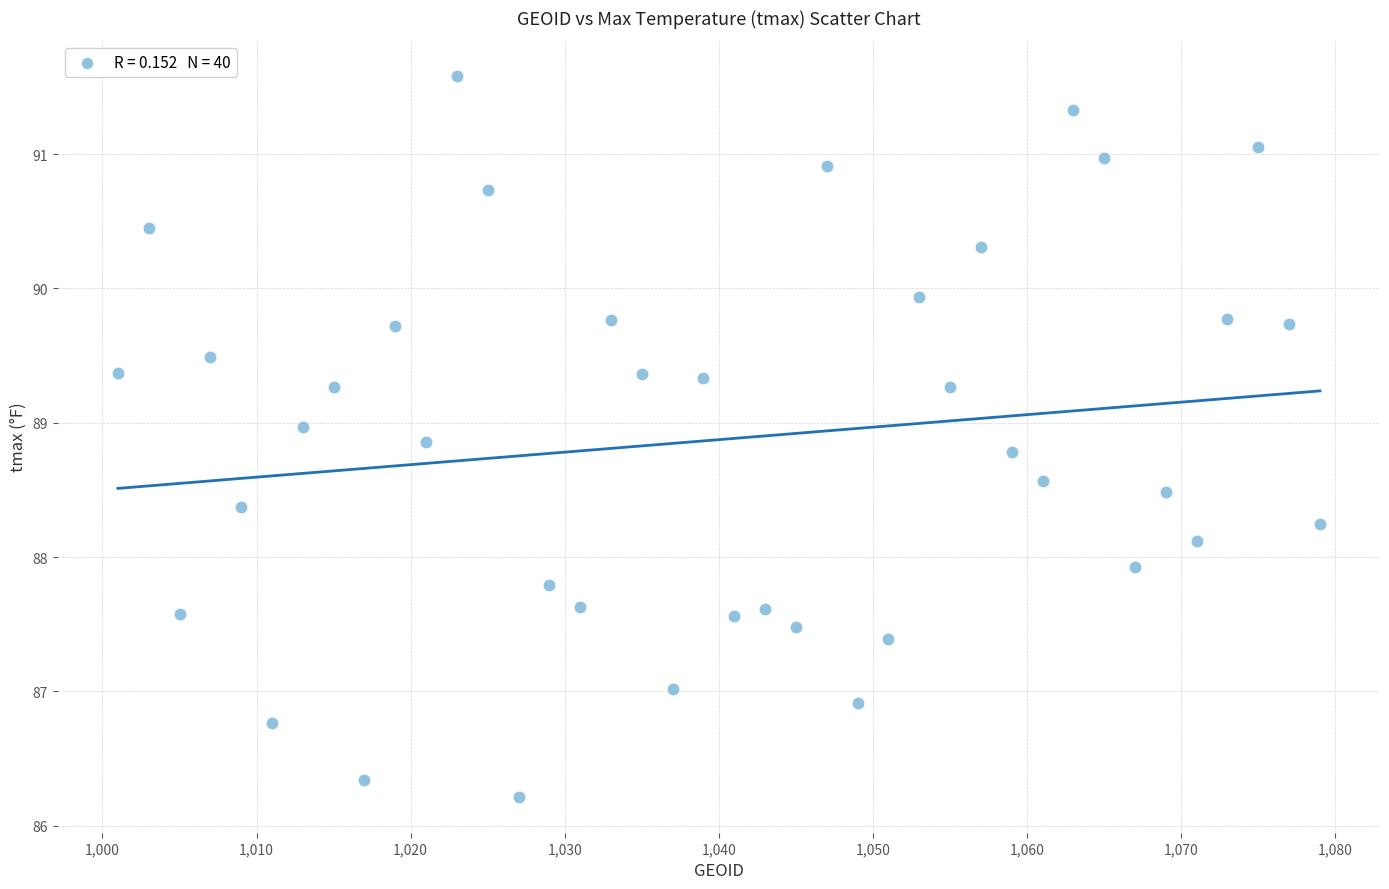

What is the range of X values (max minus min)?

78.0